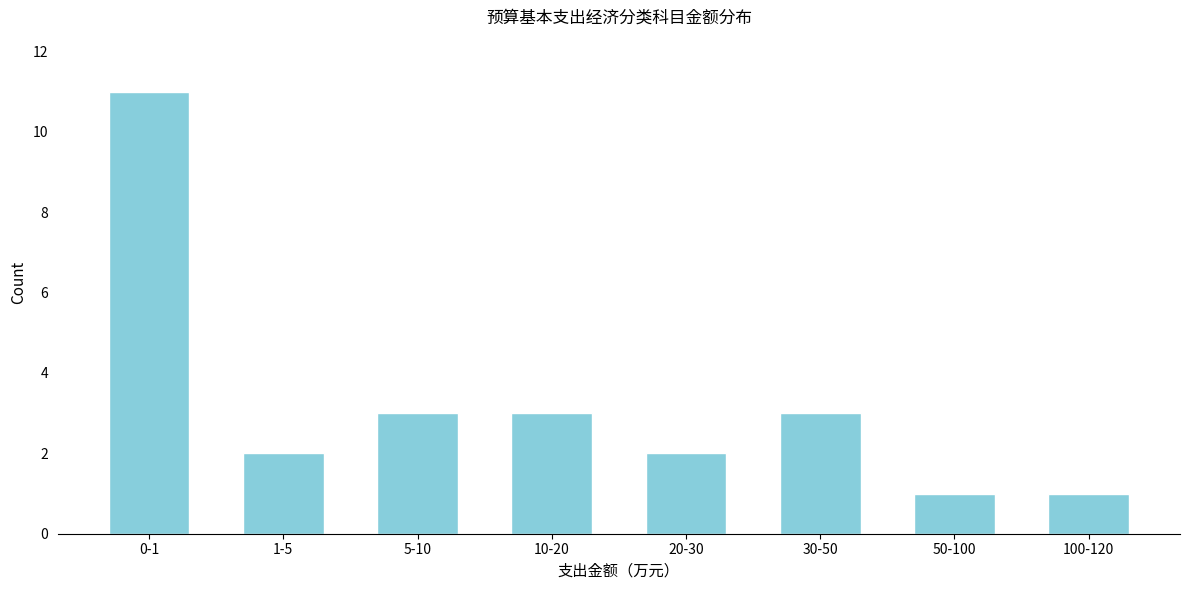

Reading right to left, list all the values displayed in this chart.

1	1	3	2	3	3	2	11